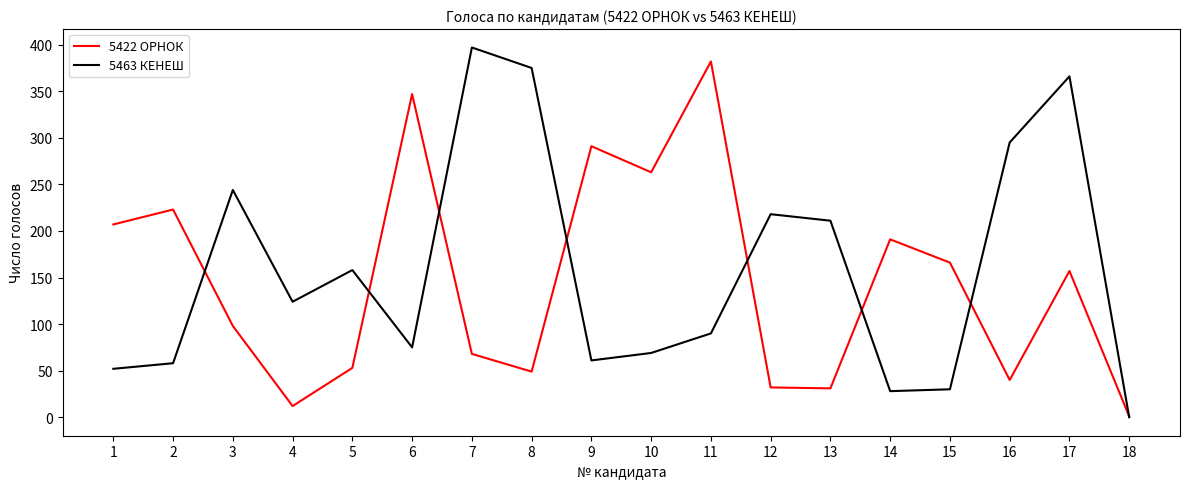

True or false: 5463 КЕНЕШ has a value of 295 at 16.

True